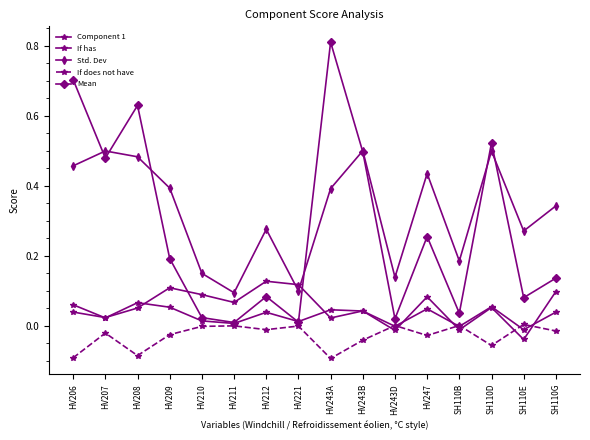

What is the label of the 8th point from the left?

HV221